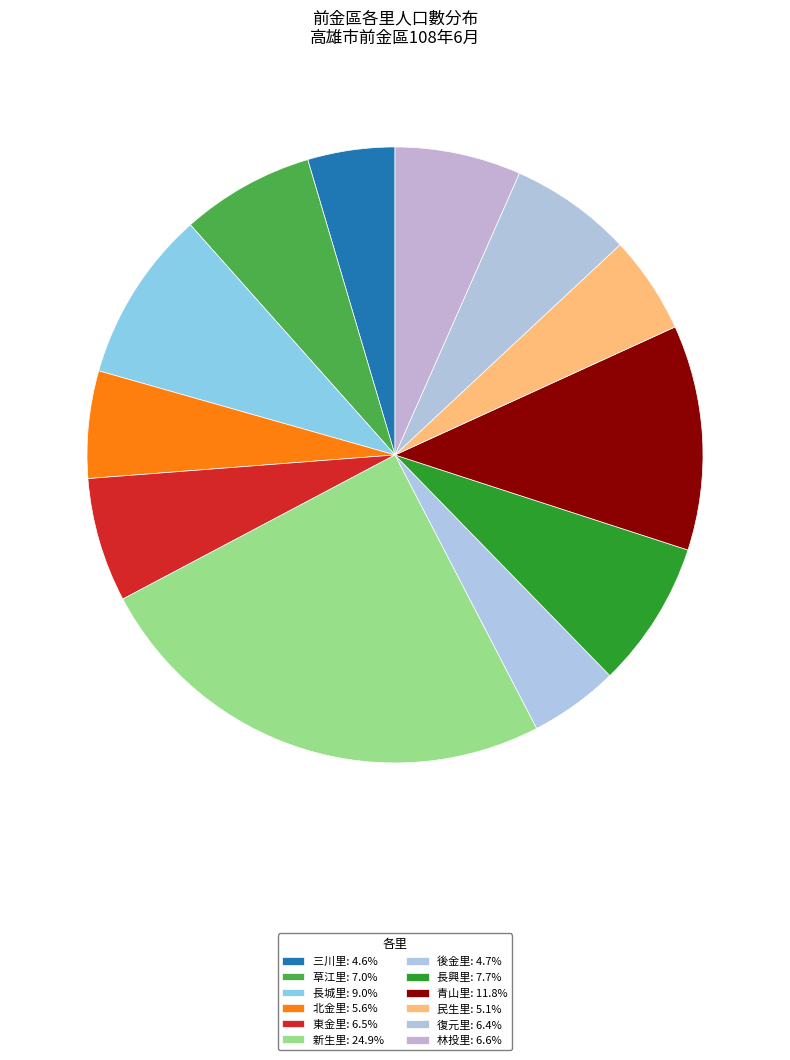

How many segments does this pie chart have?

12